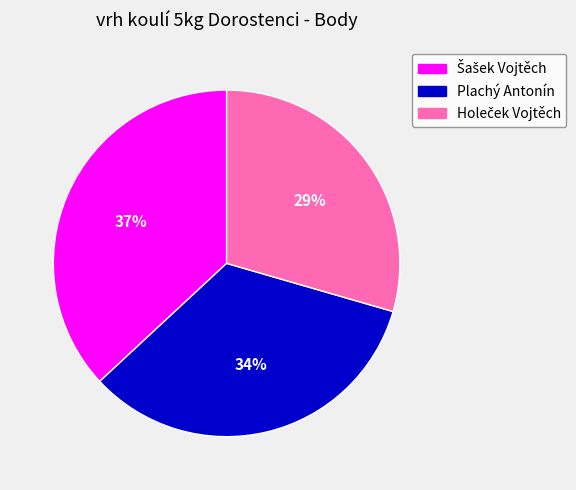

Does Plachý Antonín represent more than half of the total?

No